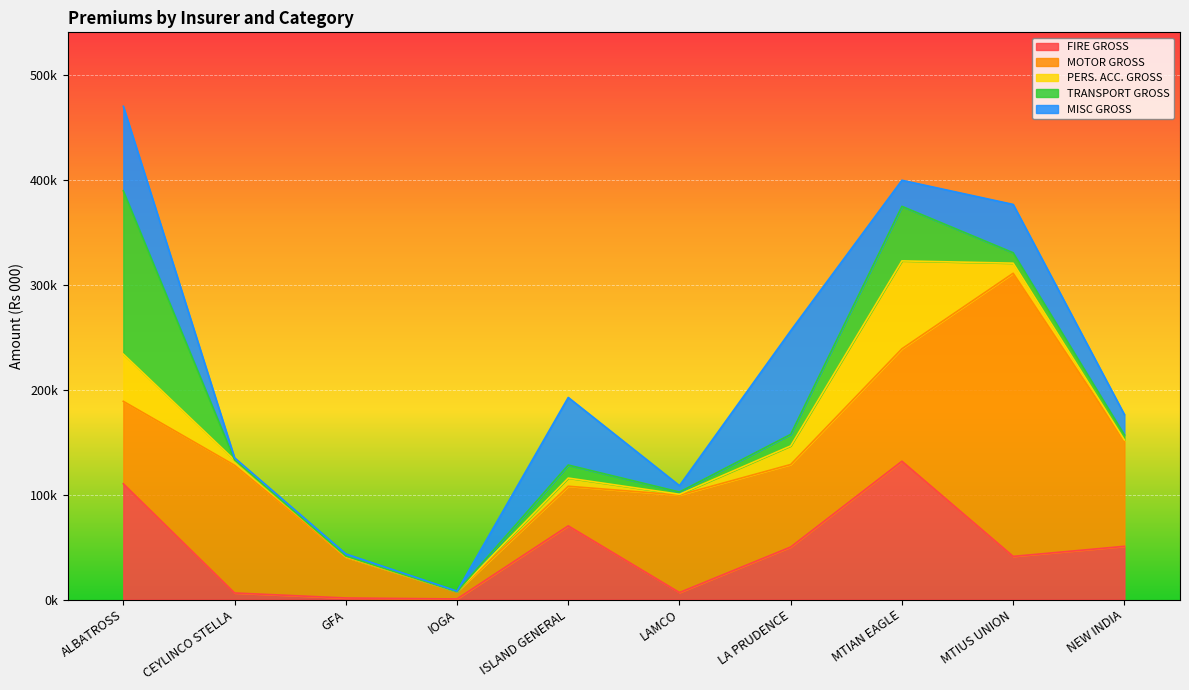

Rank the categories by MOTOR GROSS value from highest to lowest.

MTIUS UNION, CEYLINCO STELLA, MTIAN EAGLE, NEW INDIA, LAMCO, LA PRUDENCE, ALBATROSS, GFA, ISLAND GENERAL, IOGA